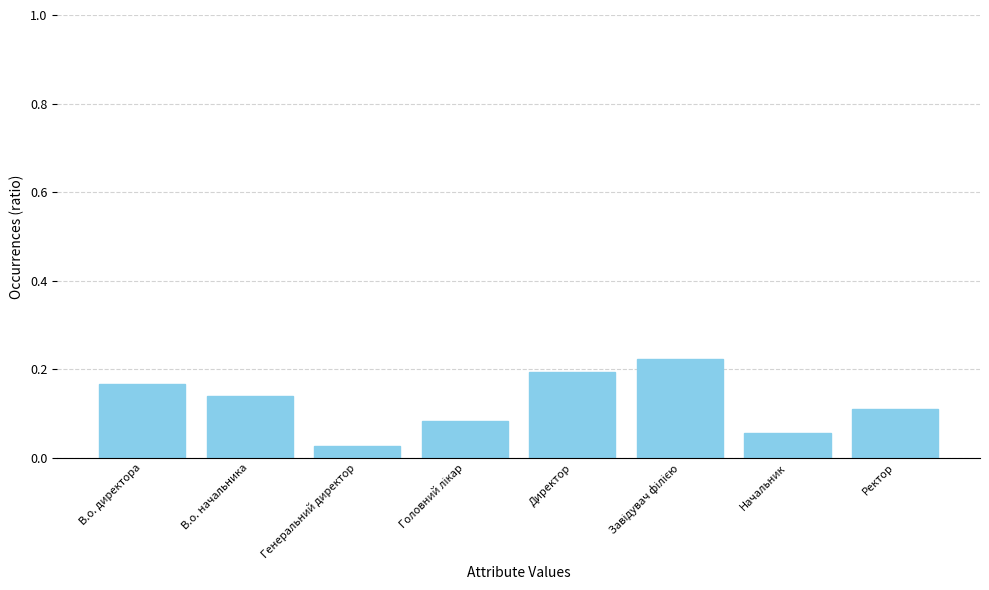

How many distinct data groups are displayed?

1